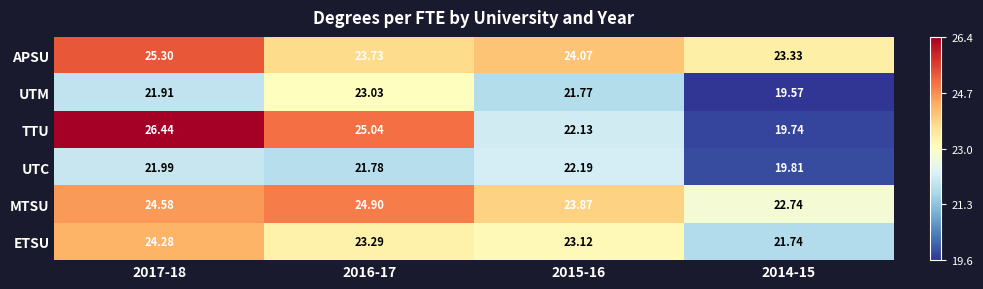

How many values in the ETSU series are below 23?

1